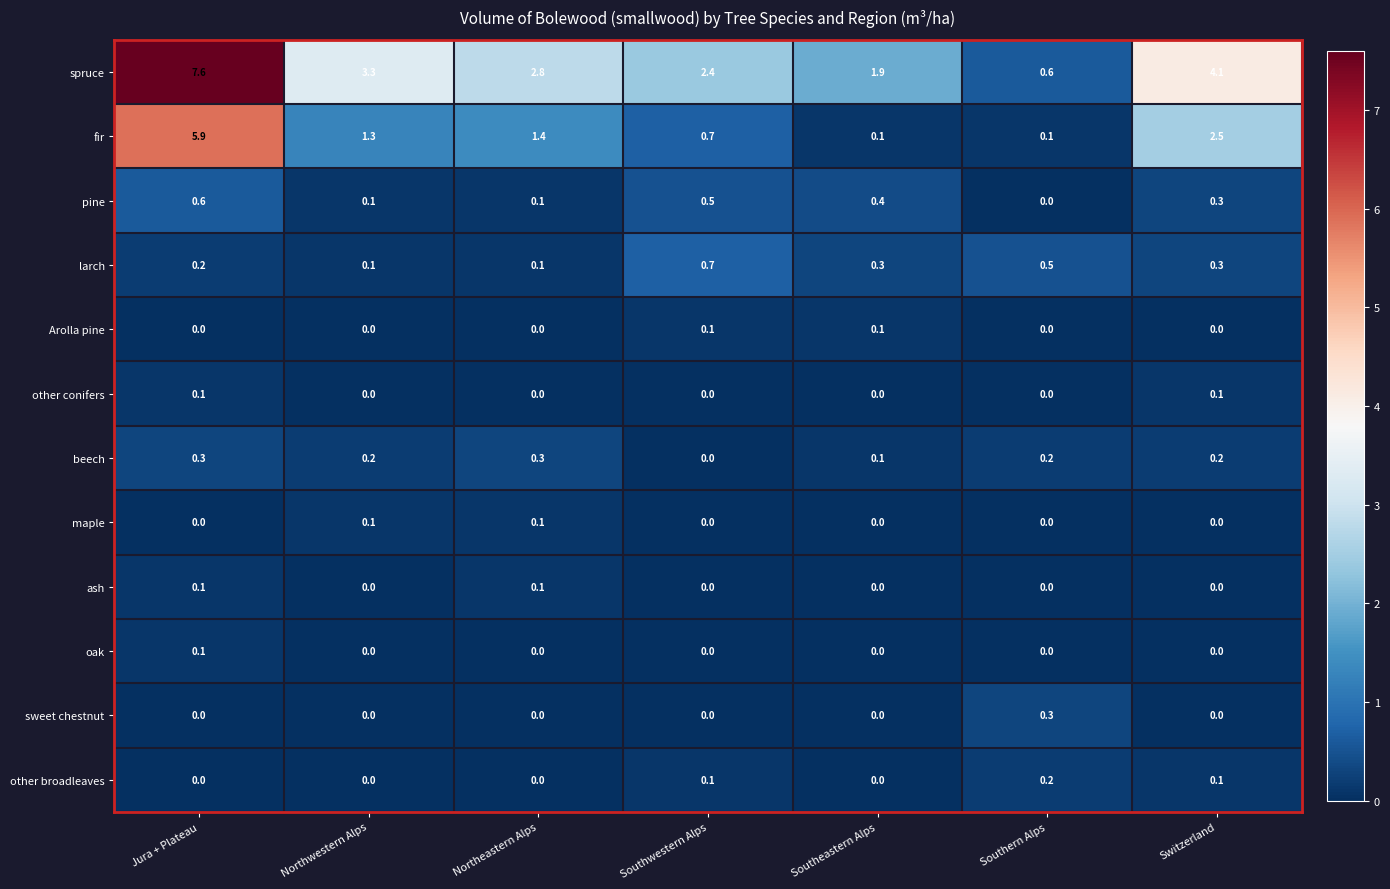

The value of sweet chestnut at Southern Alps is 0.3. True or false?

True